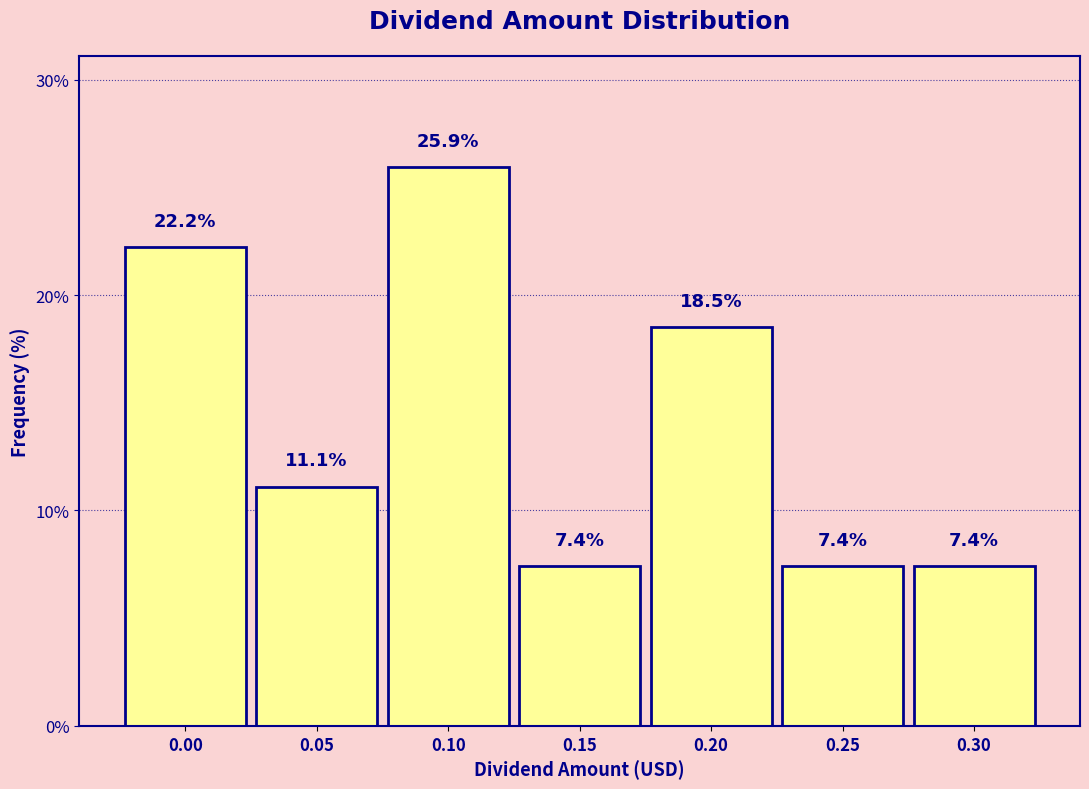

Reading right to left, what are all the values shown in this chart?

7.4	7.4	18.5	7.4	25.9	11.1	22.2